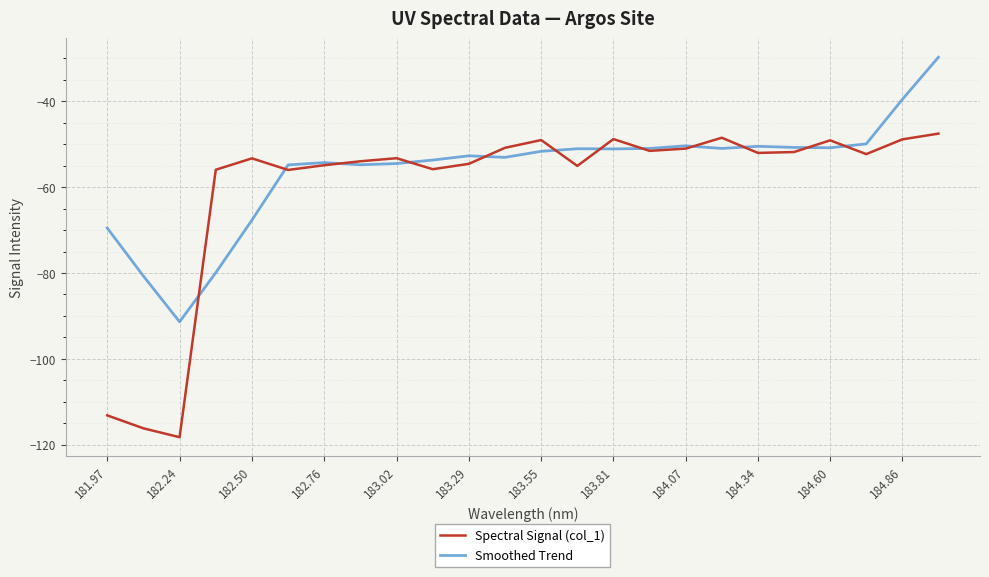

Which series has the largest range (max minus min)?

Spectral Signal (col_1)